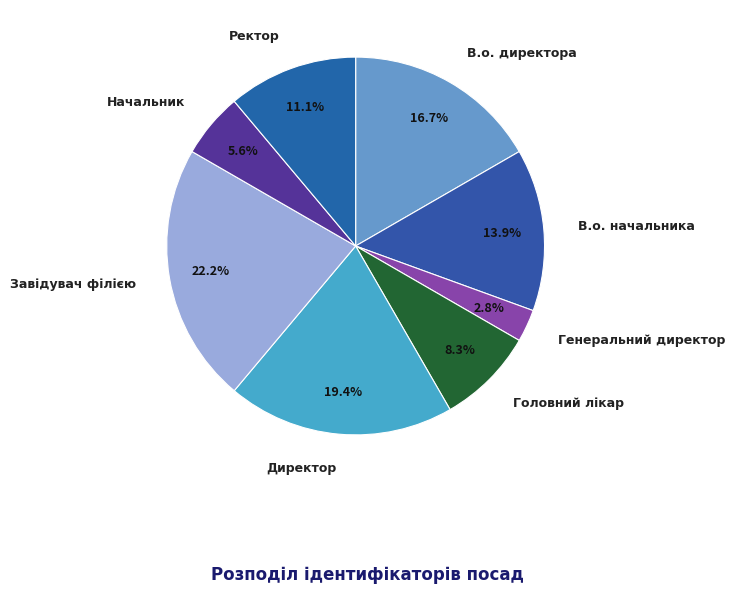

Combined, do Головний лікар and Завідувач філією account for over 50%?

No